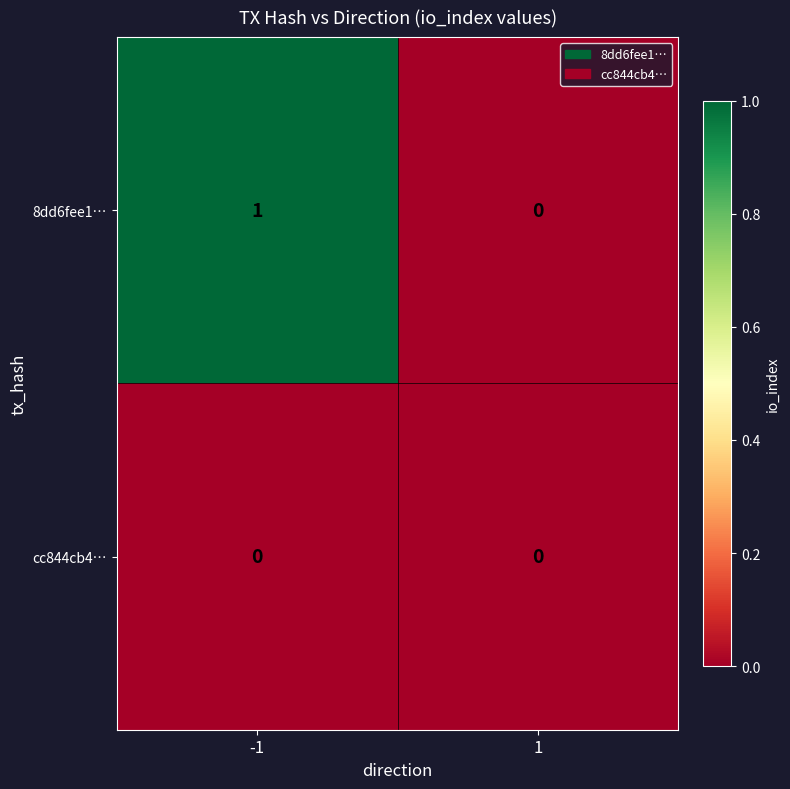

Between -1 and 1, which series saw the biggest shift?

8dd6fee1…